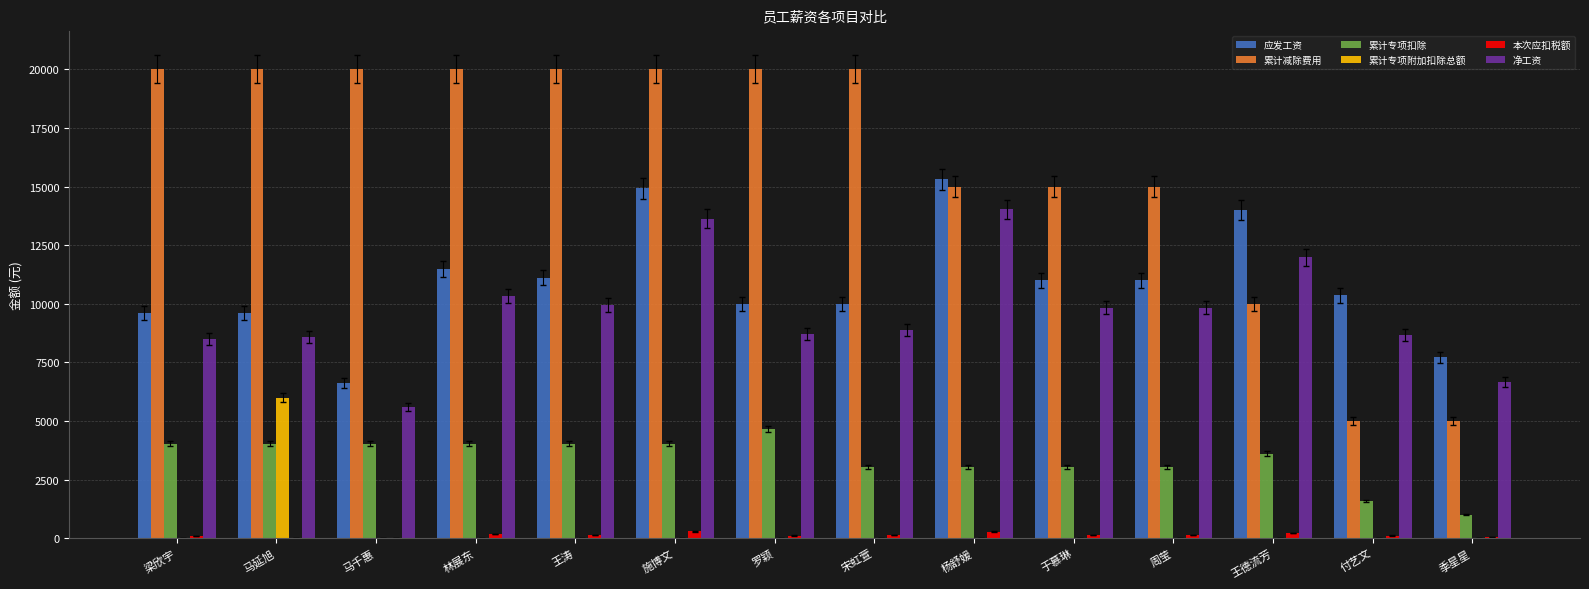

What is the sum of all 应发工资 values?

152783.3